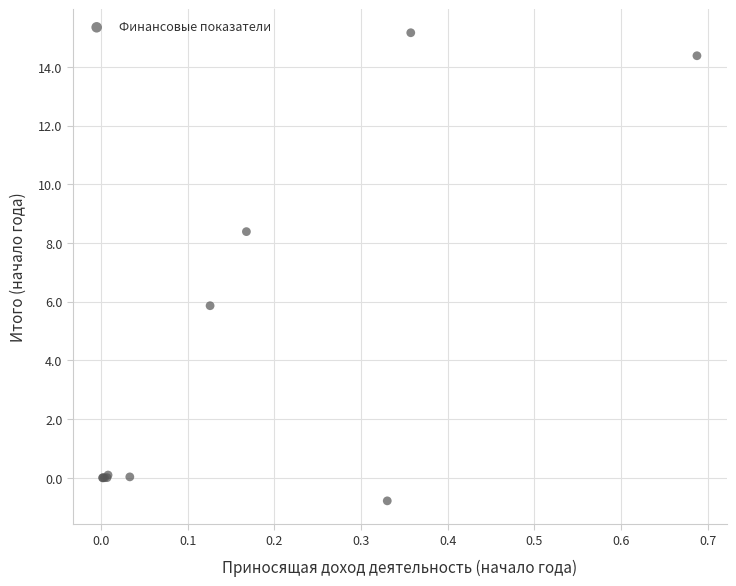

What Y value in the scatter plot is closest to 7?

5.9